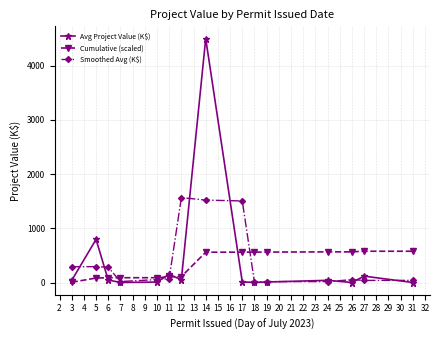

True or false: Smoothed Avg (K$) and Cumulative (scaled) cross at least once.

True